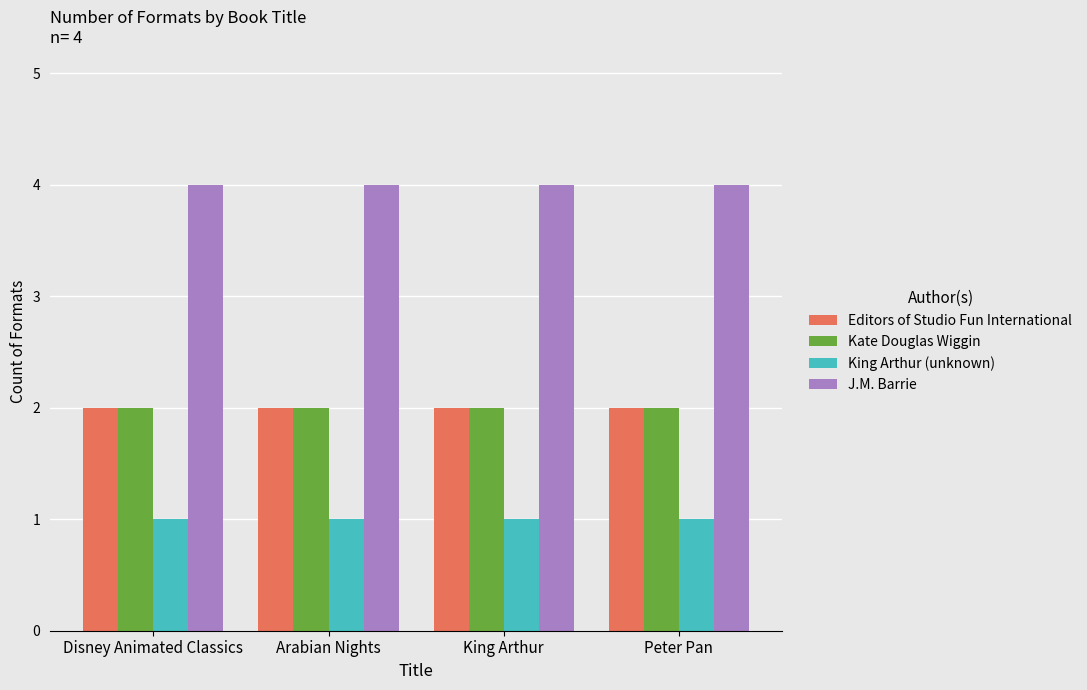

Which series has the largest total across all categories?

J.M. Barrie